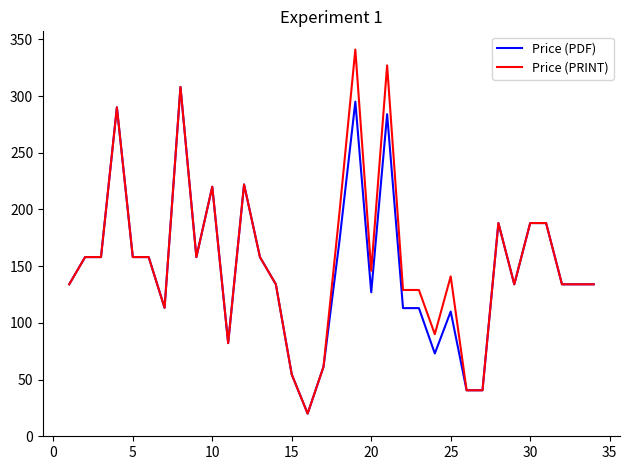

What is the difference between the second highest and second lowest values in the Price (PRINT) series?

286.4